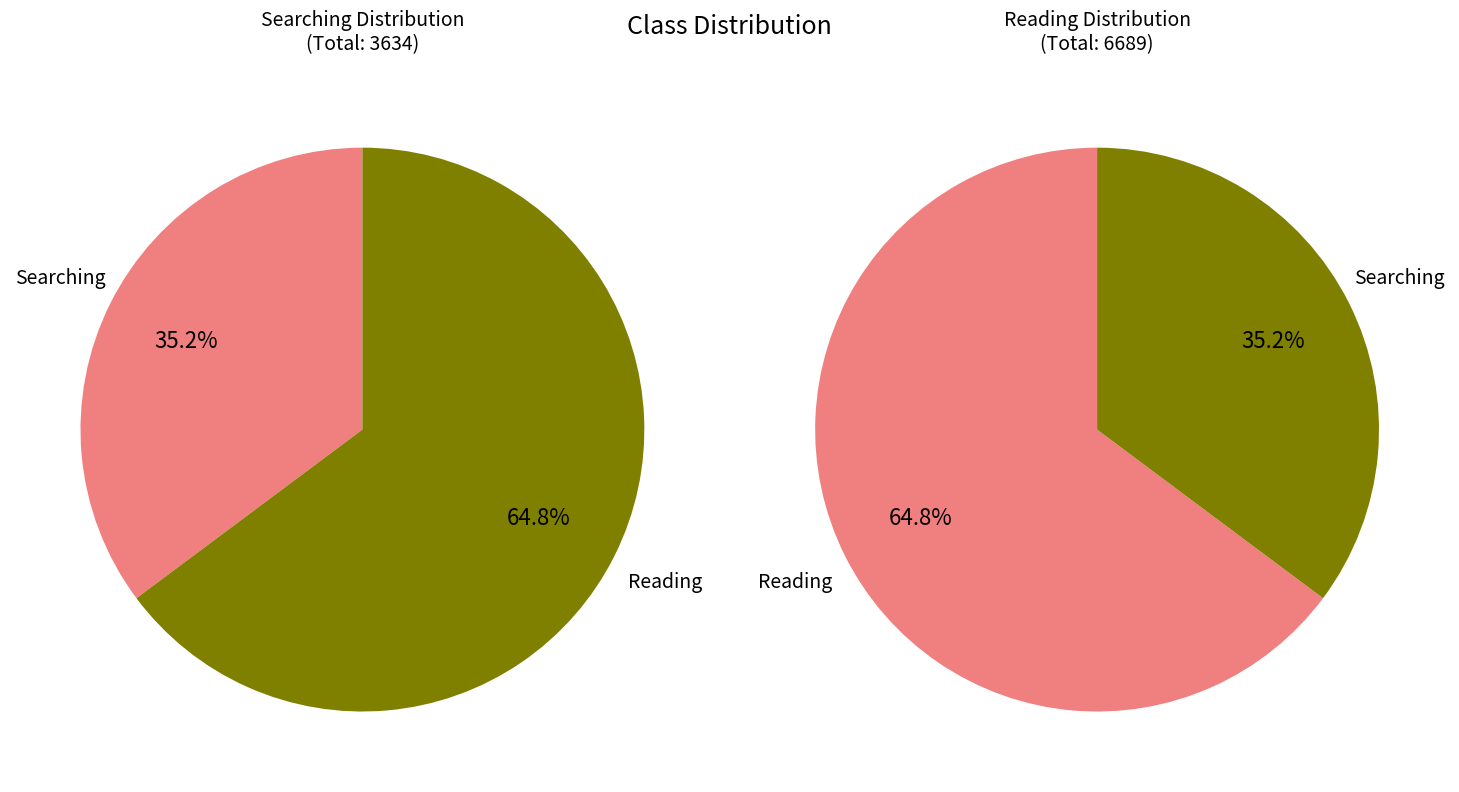

Between Searching and Reading, which is larger?

Reading